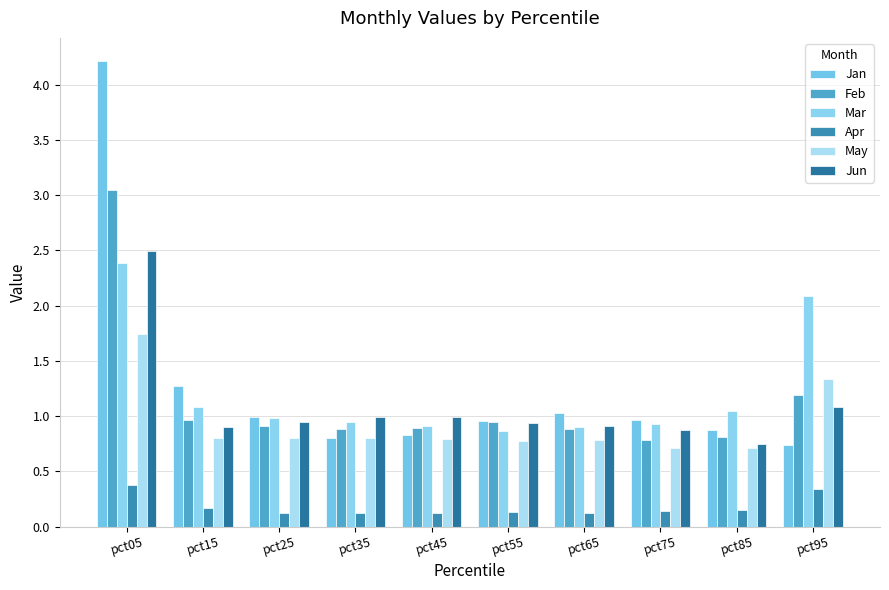

Which label corresponds to the smallest value in the chart?

pct25